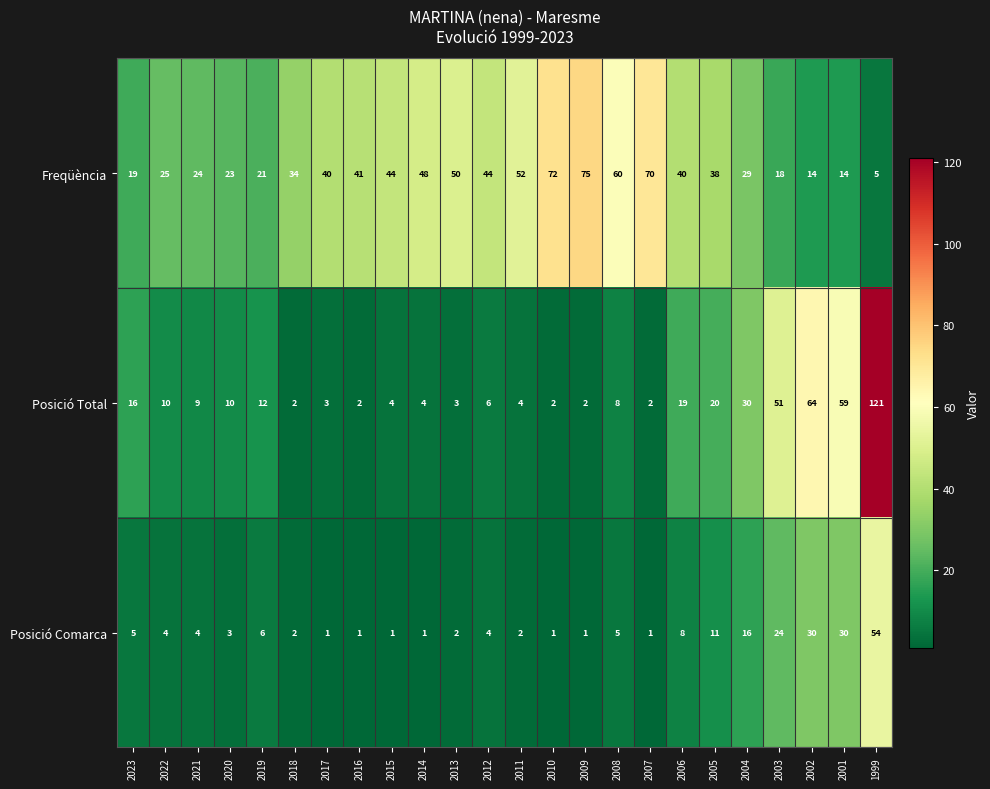

What is the difference between the maximum and minimum values in the Posició Total series?

119